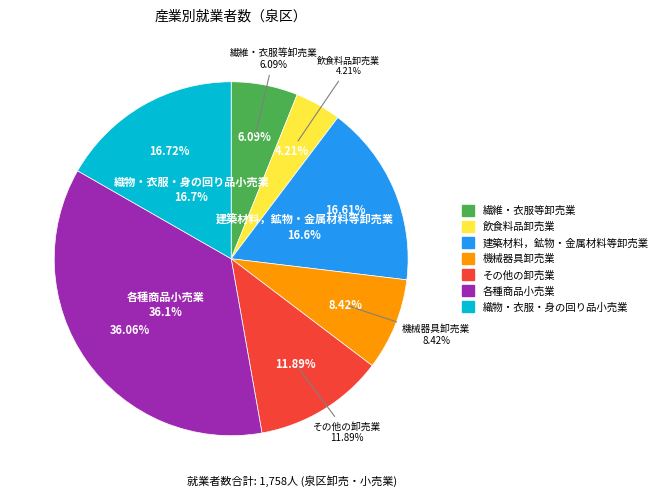

Approximately how many times larger is the value at 機械器具卸売業 compared to 繊維・衣服等卸売業?

1.4